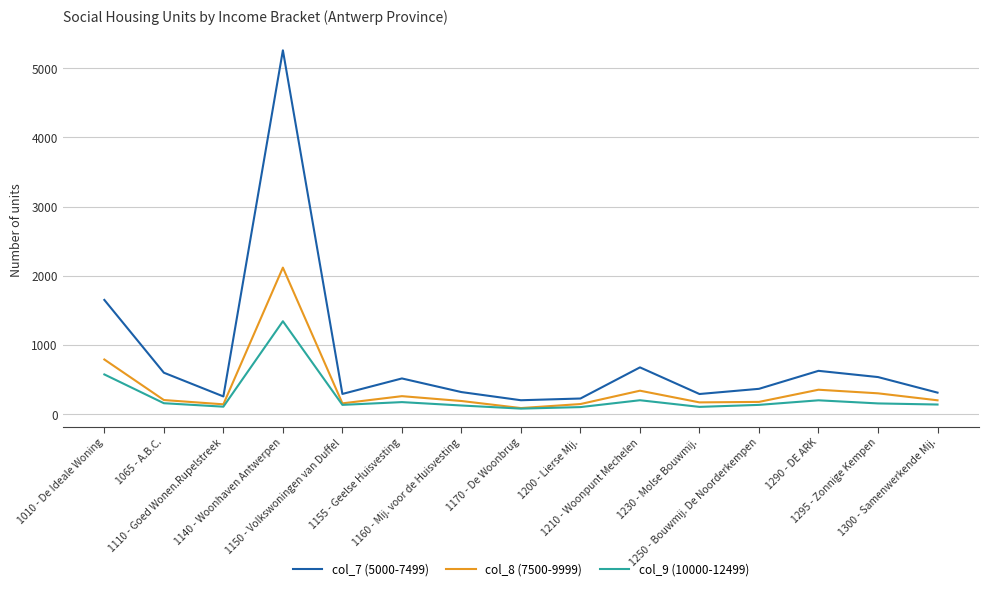

What is the maximum value shown in the chart?

5259